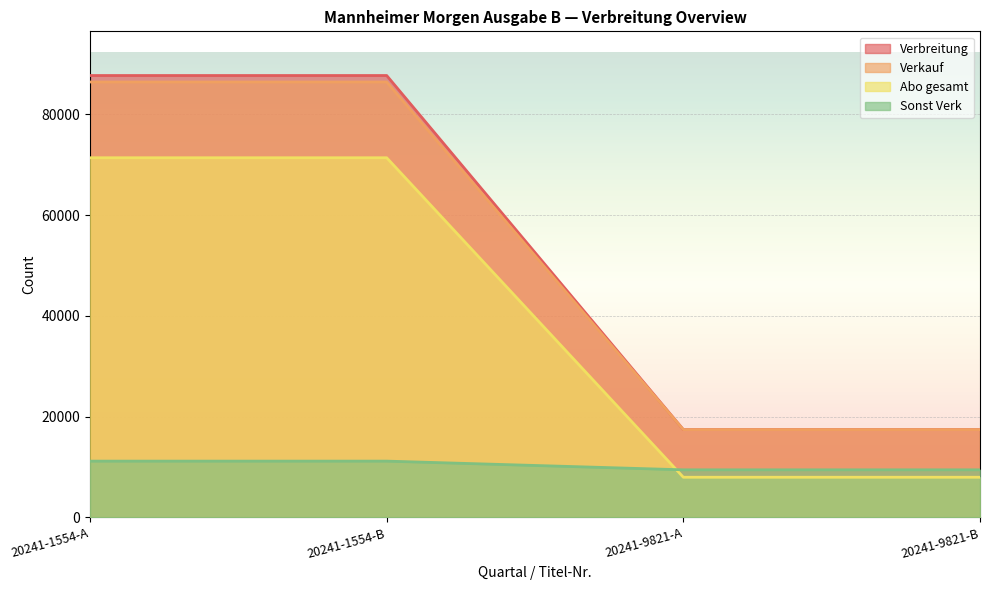

Which series changed the most between 20241-1554-B and 20241-9821-B?

Verbreitung